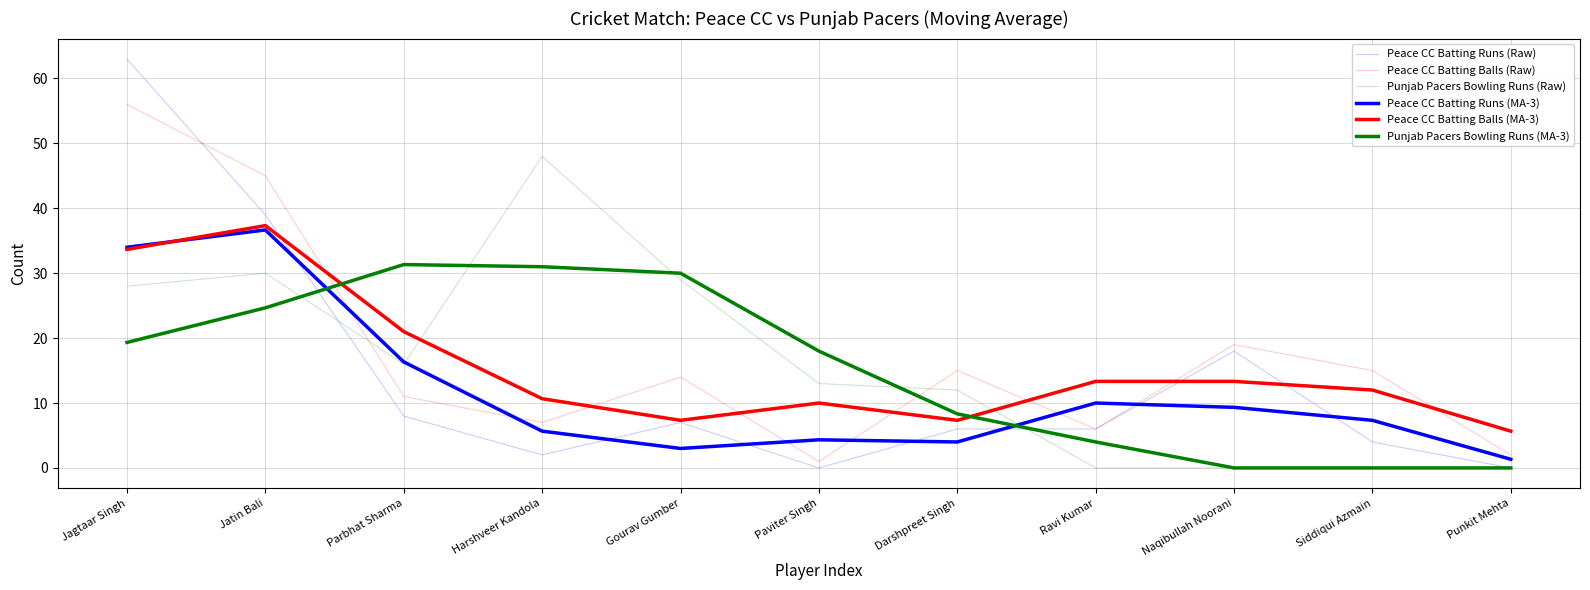

Which category has the highest value in the Peace CC Batting Runs (MA-3) series?

Jatin Bali